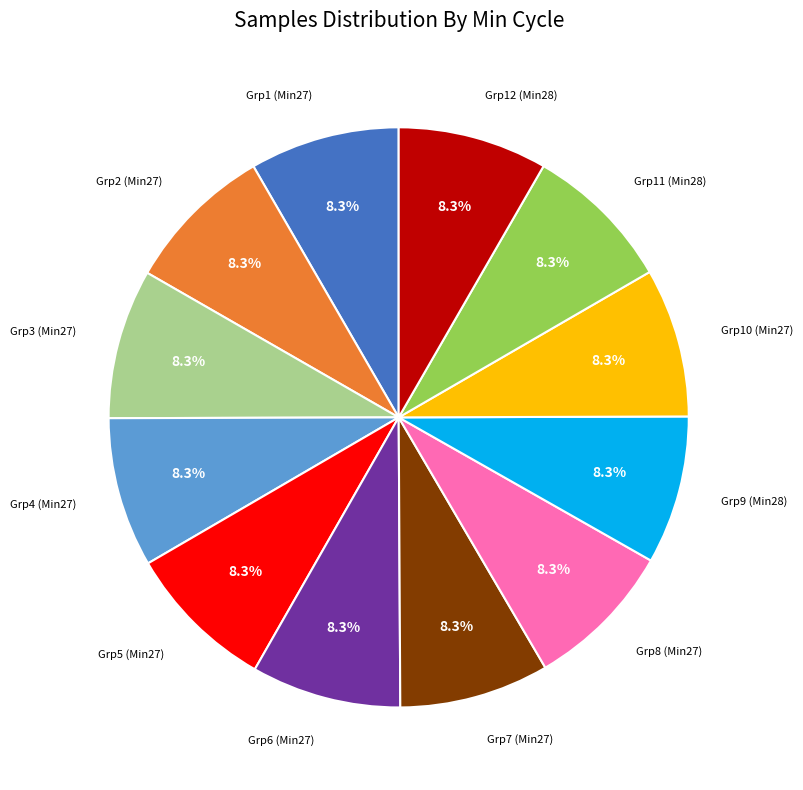

Does any single category account for the majority?

No